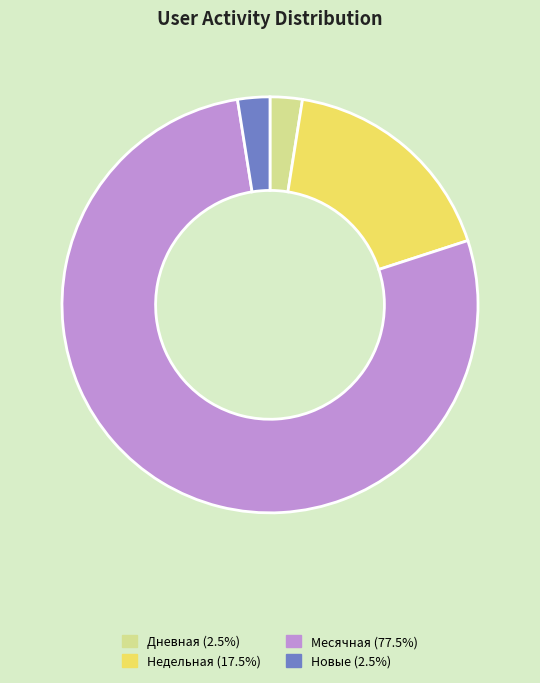

Is there any slice that represents more than half of the pie?

Yes